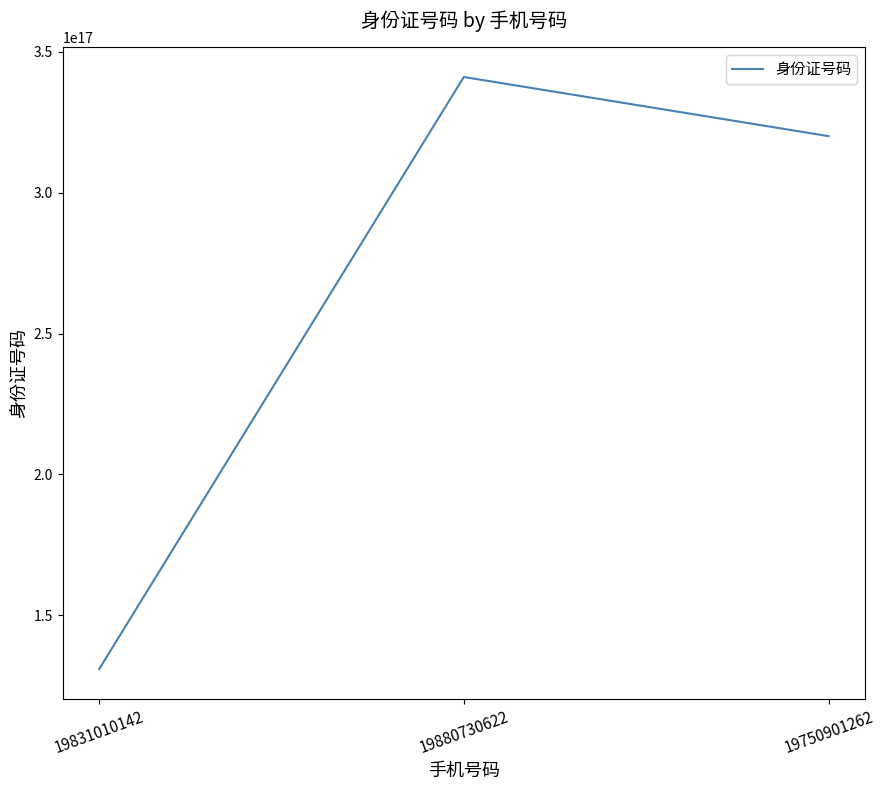

The value at 19750901262 is 528598008723665472. True or false?

False